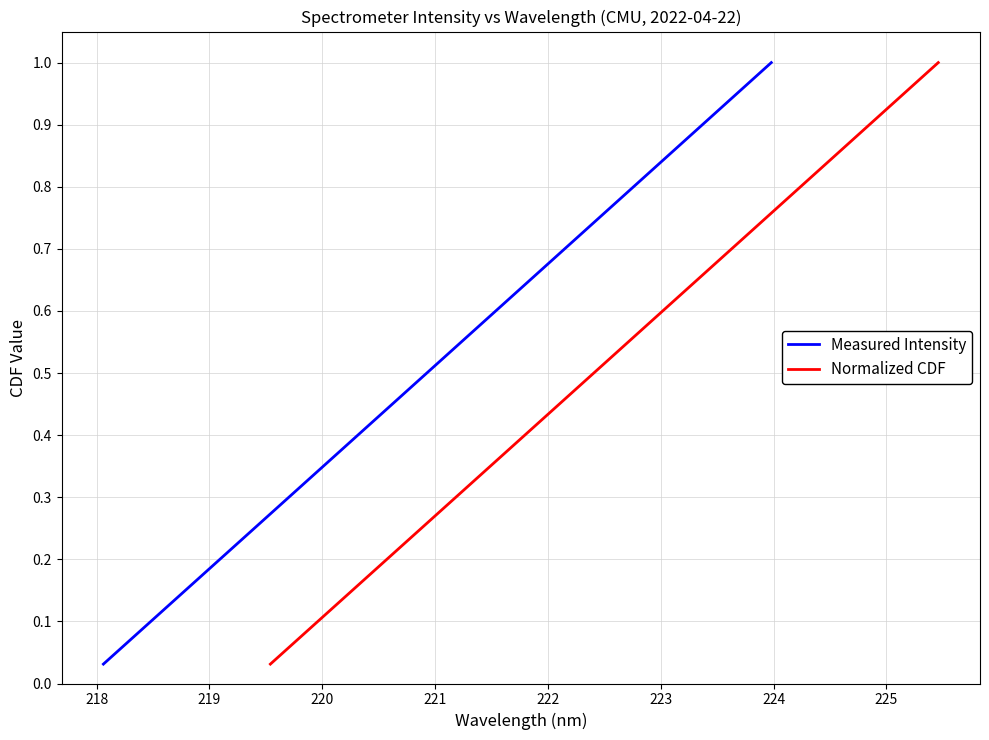

The Measured Intensity series shows 0.0 at 217. True or false?

False